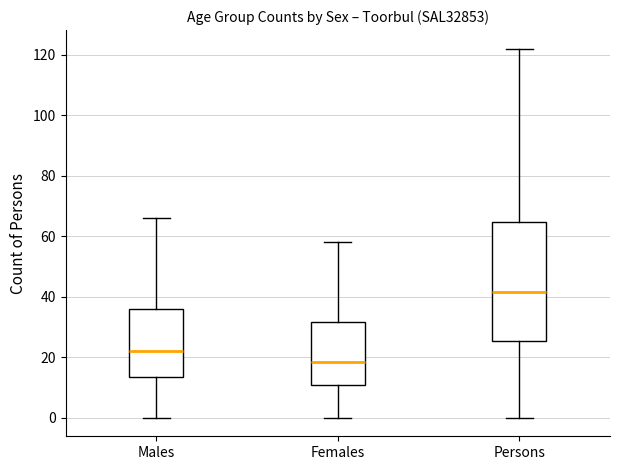

Reading left to right, read every box against the y-axis: the position of its median line, the range the box covers, and the ends of its whiskers. The values are not printed on the chart, so give them approximately, as read against the axis.

Males: median 22, box 14 to 36, whiskers 0 to 66
Females: median 18, box 10 to 32, whiskers 0 to 58
Persons: median 42, box 26 to 64, whiskers 0 to 122